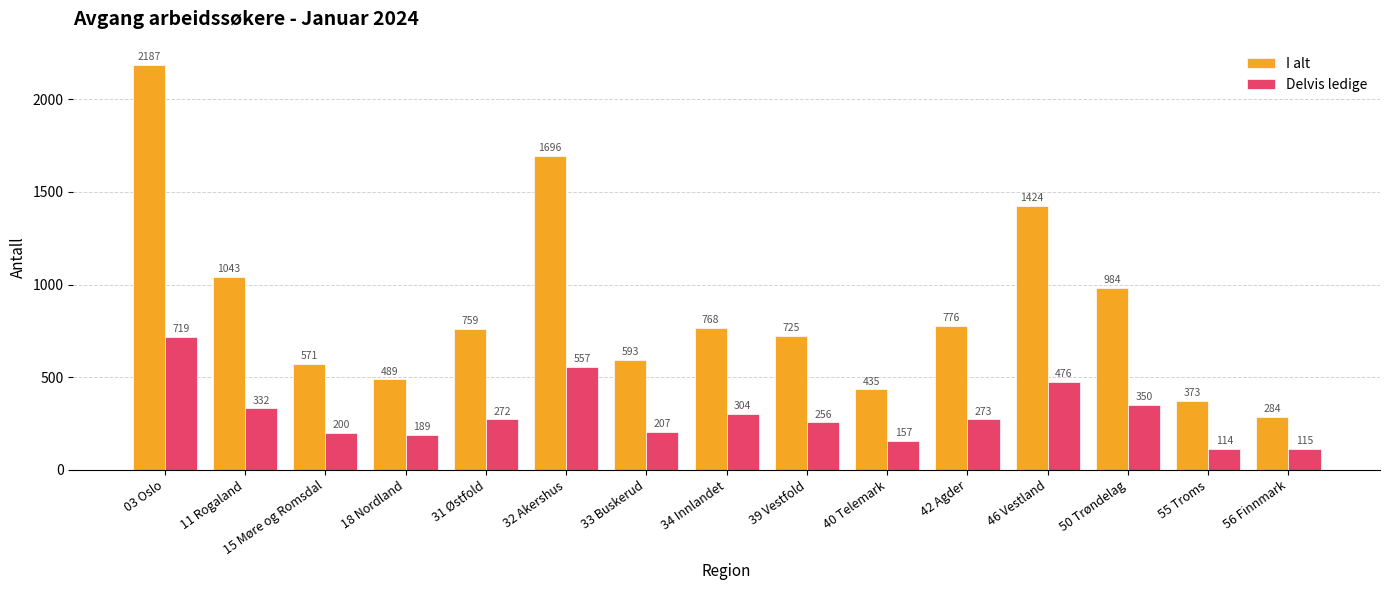

What position from the right is 56 Finnmark?

1